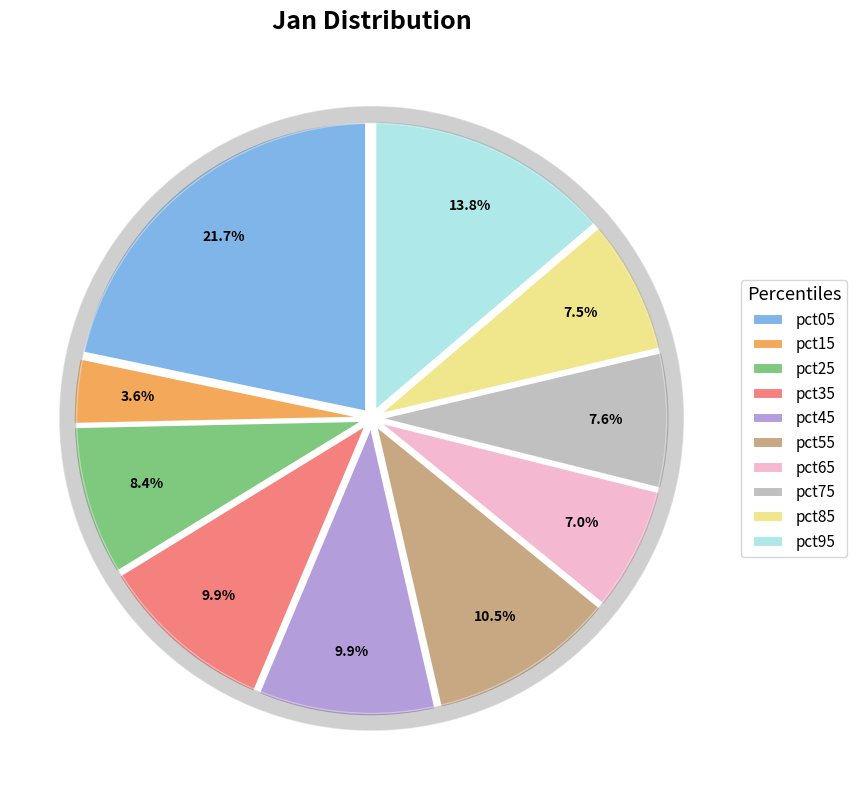

To the nearest percent, what portion does pct05 represent?

22%